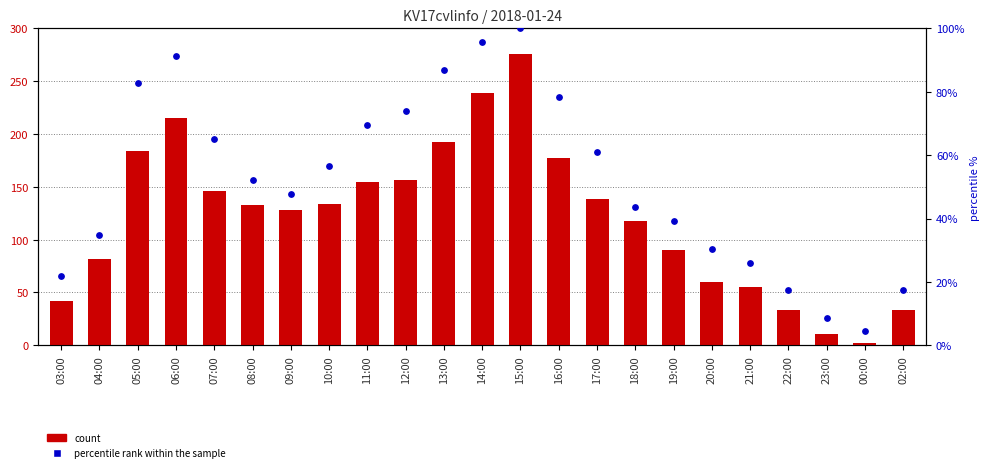

Which series reaches the maximum Y coordinate?

count